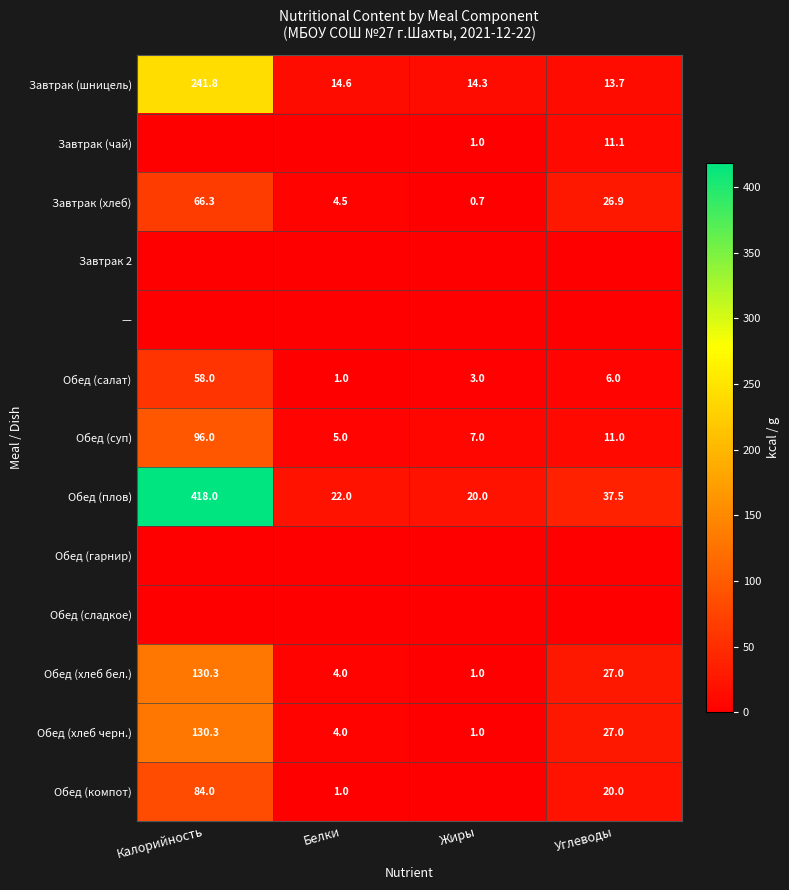

What is the sum of all Обед (плов) values?

497.5